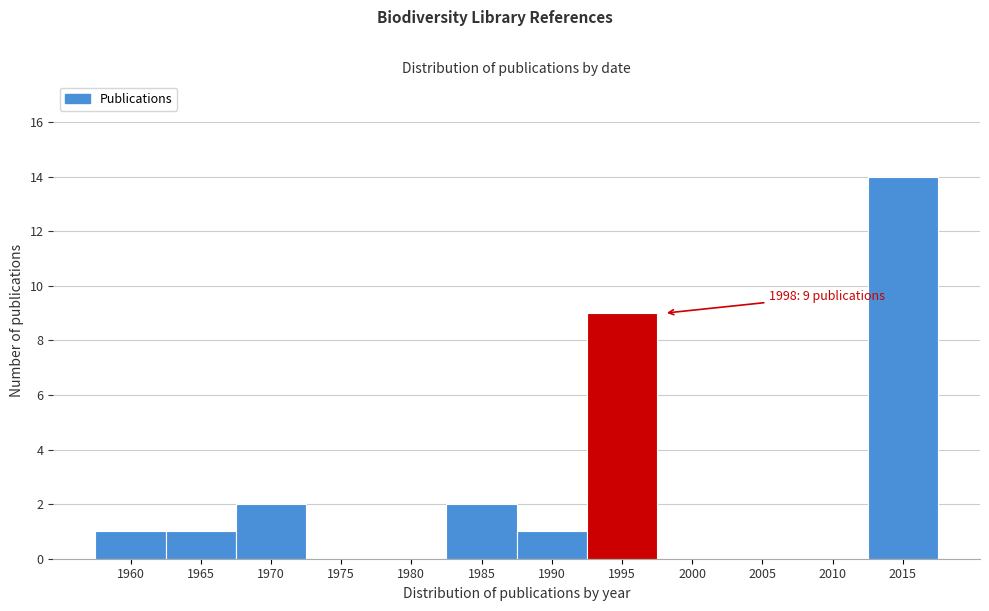

Reading left to right, list all the values displayed in this chart.

1960=1	1965=1	1970=2	1975=0	1980=0	1985=2	1990=1	1995=9	2000=0	2005=0	2010=0	2015=14